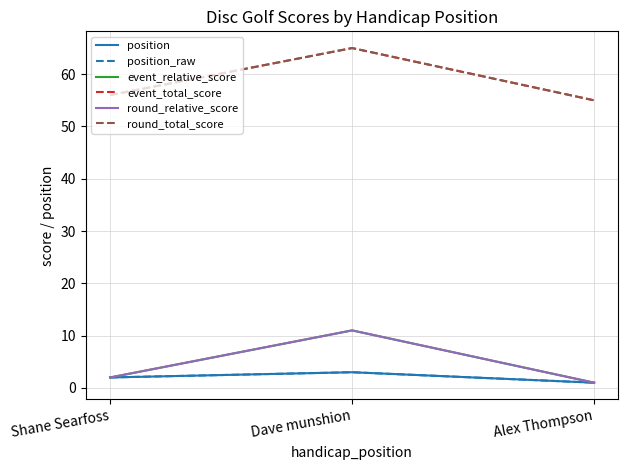

What is the total value across all series at Dave munshion?

158